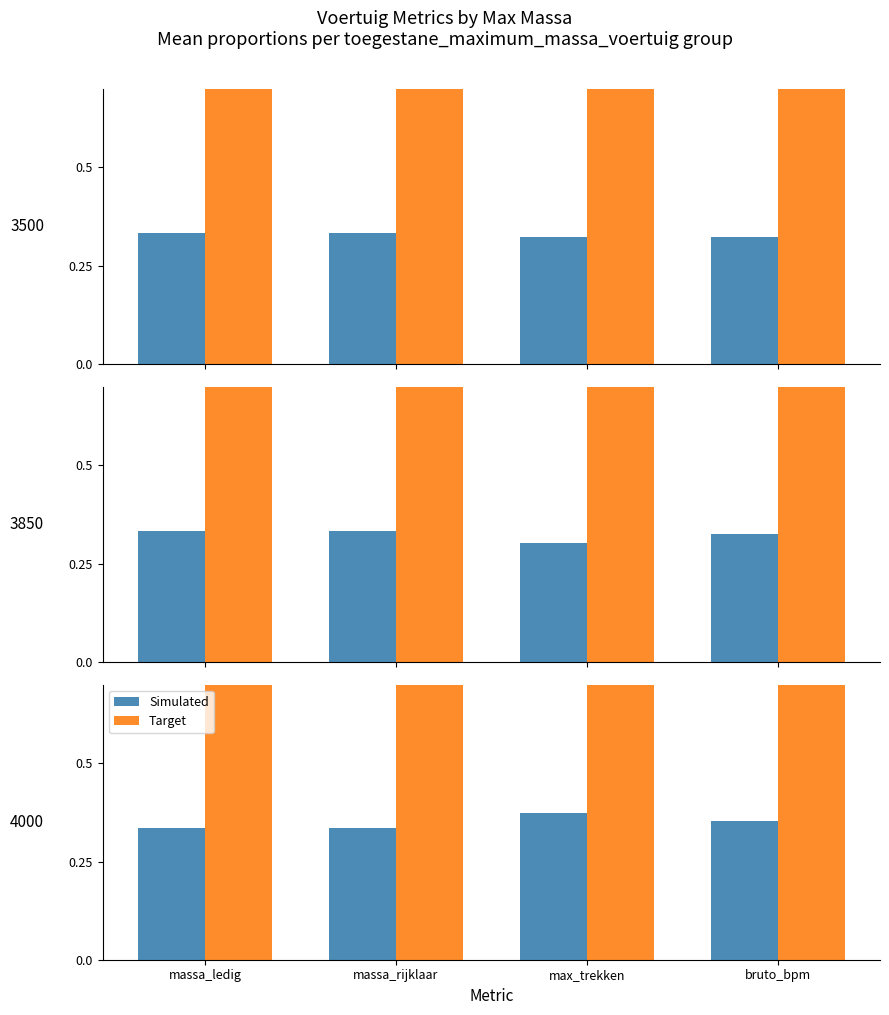

What is the value of the Target bar at the 4th from the left?

1.0